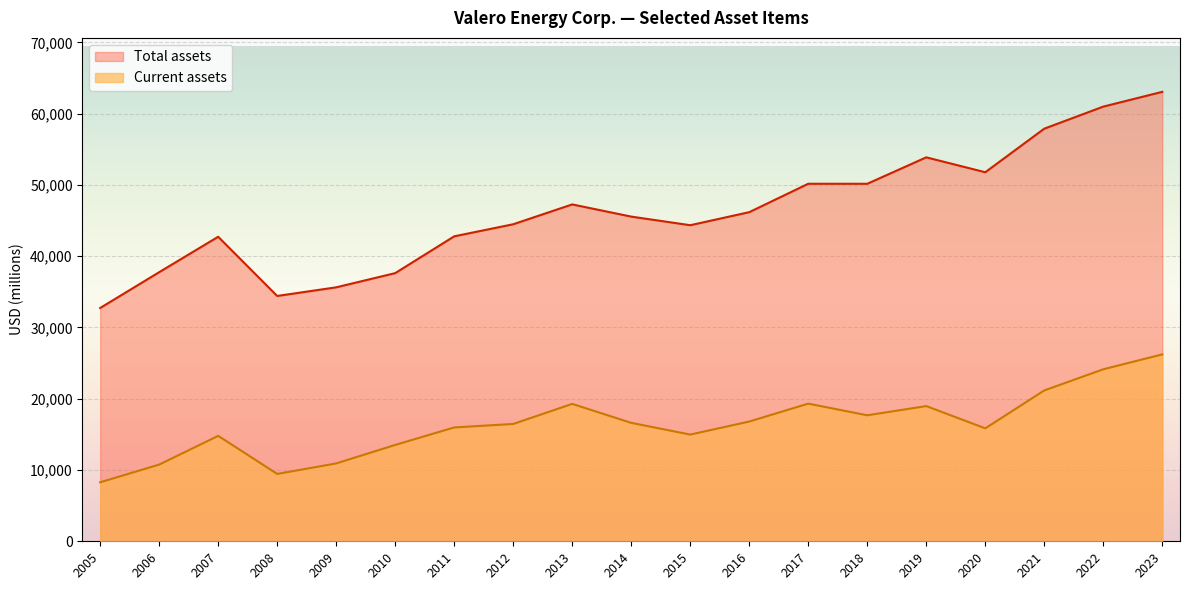

At which label does Current assets reach its minimum?

2005